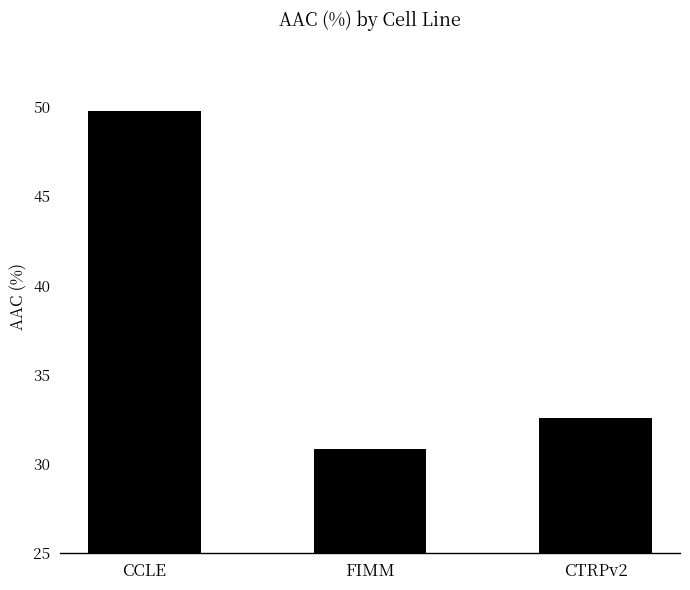

Which label corresponds to the smallest value in the chart?

FIMM